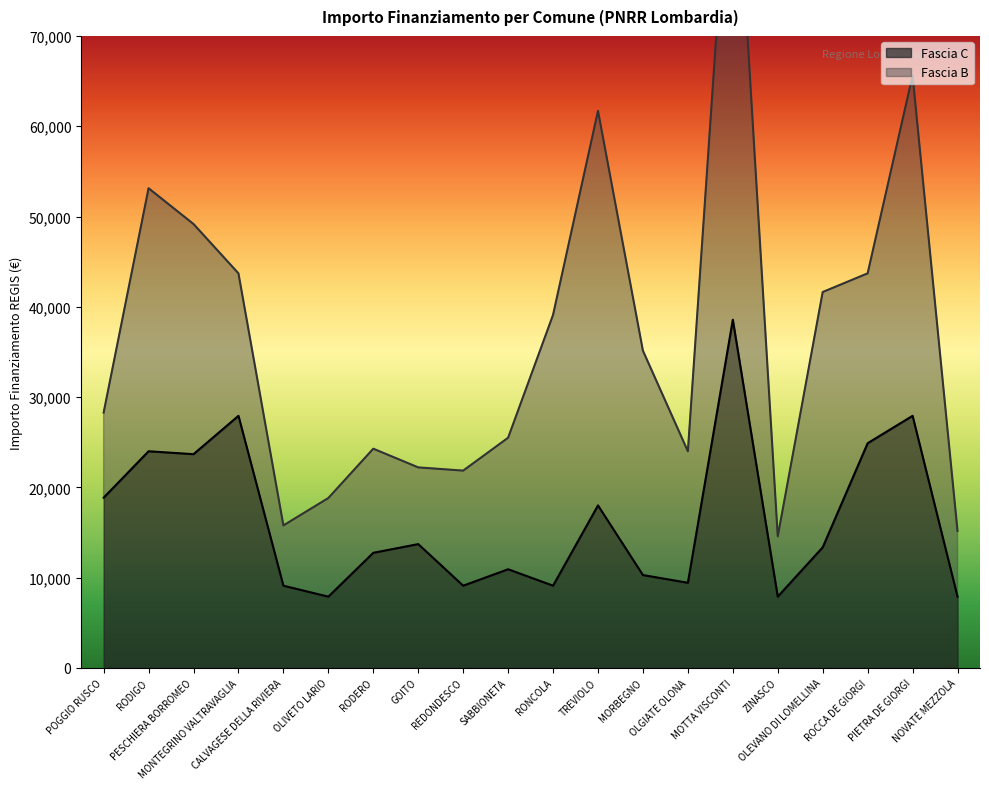

The value at POGGIO RUSCO is 28551. True or false?

False